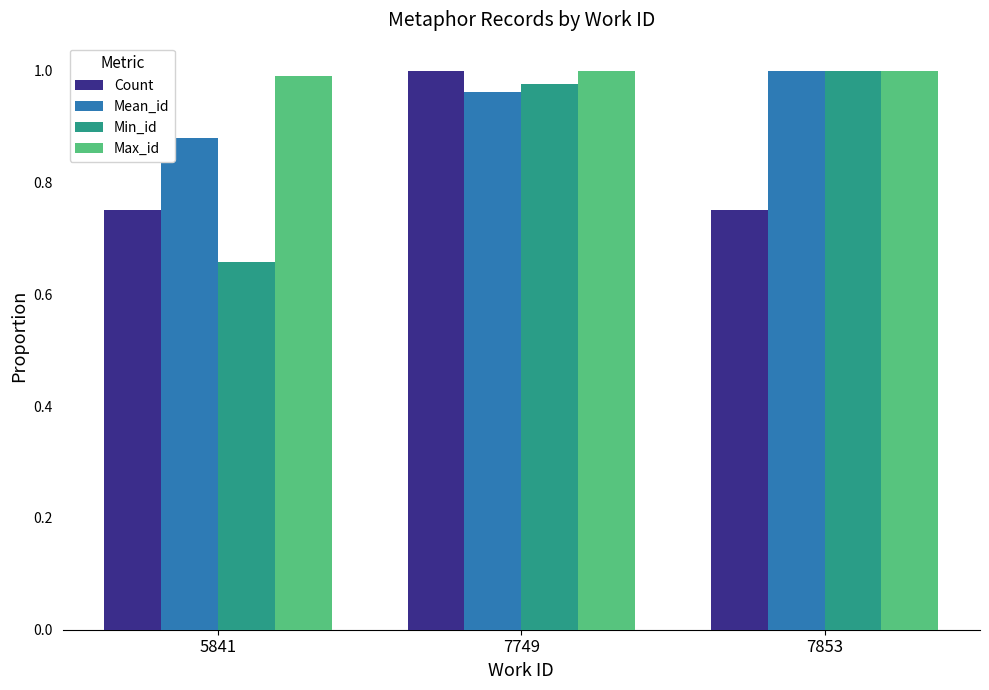

What is the total value across all series at 7749?

3.9